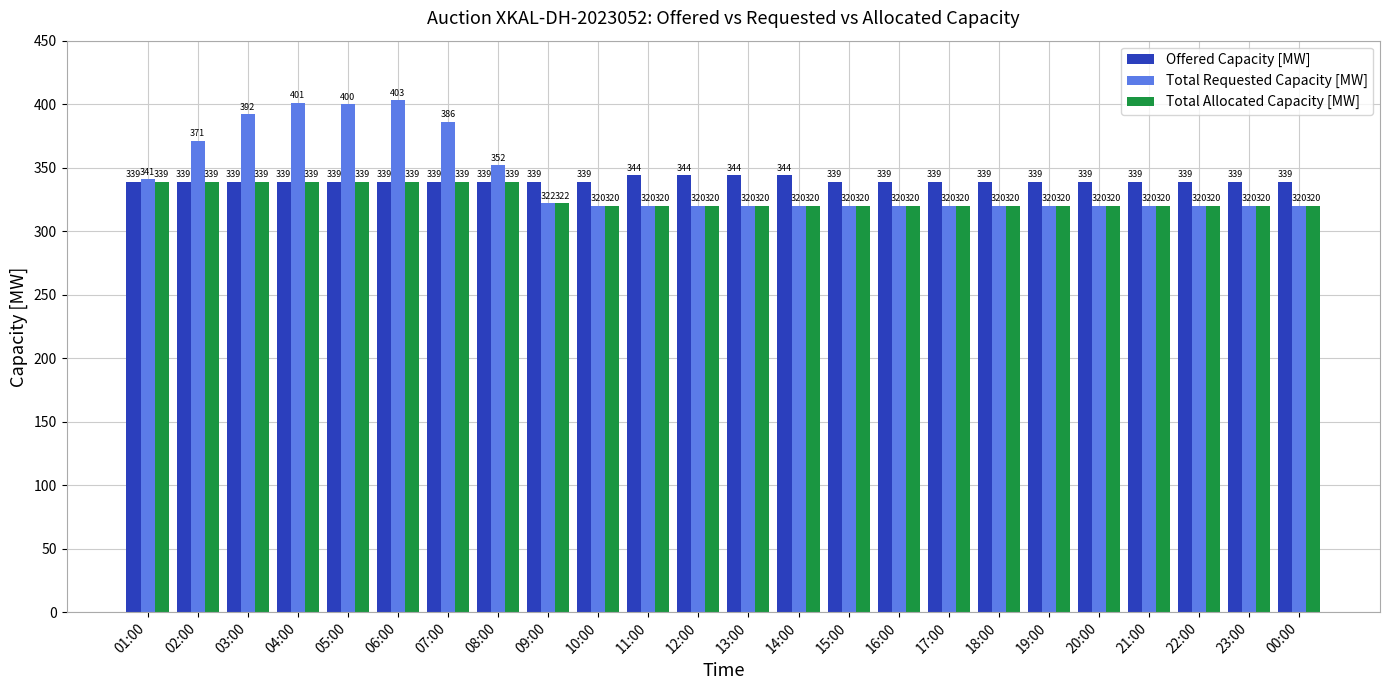

Which series has the largest range (max minus min)?

Total Requested Capacity [MW]